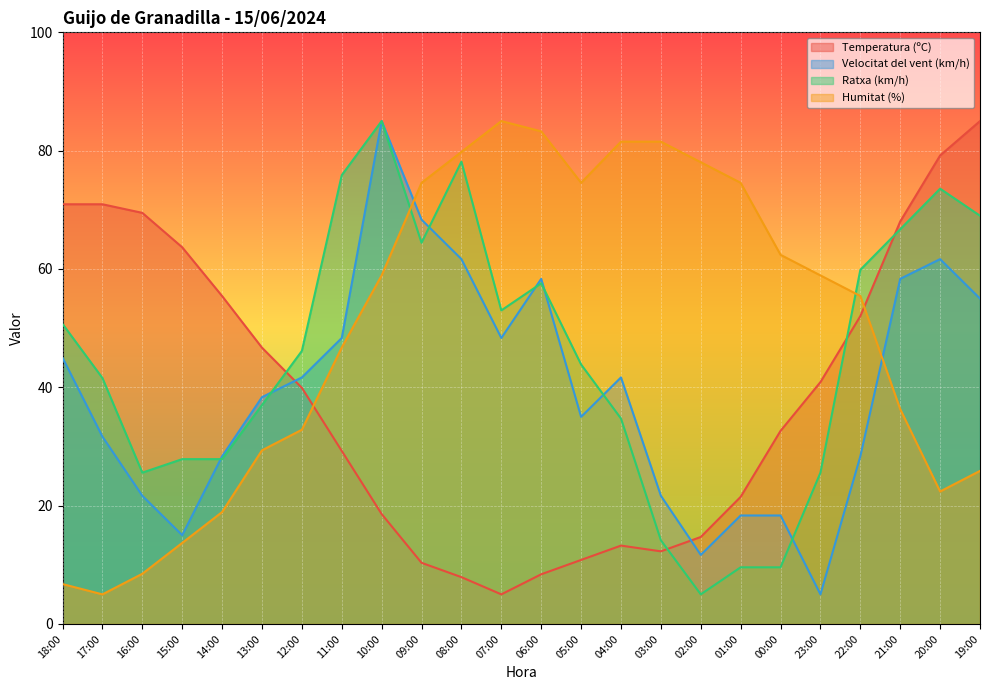

What position from the right is 13:00?

19